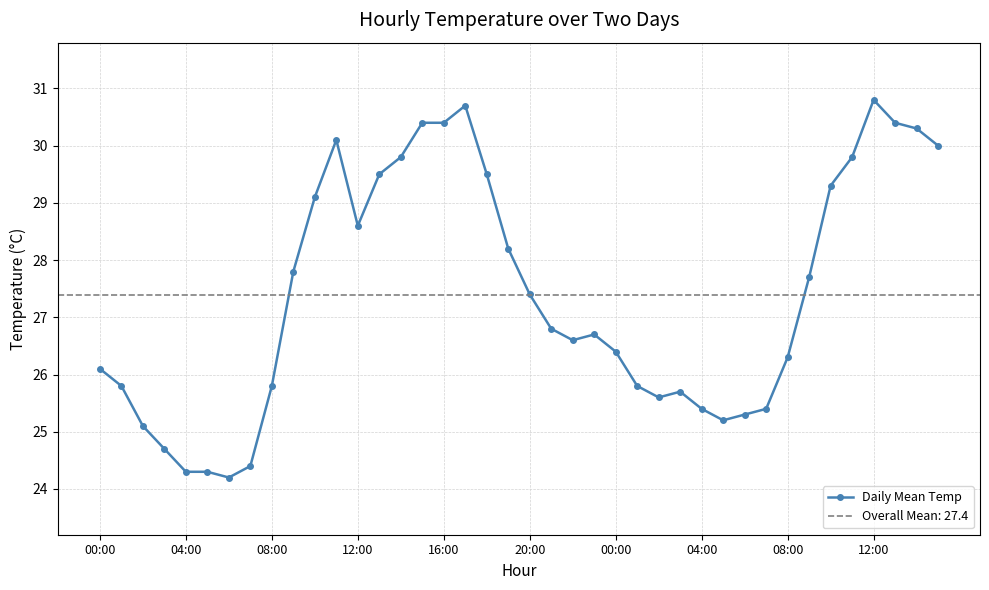

What is the difference between the values at 10 and 14?

0.7